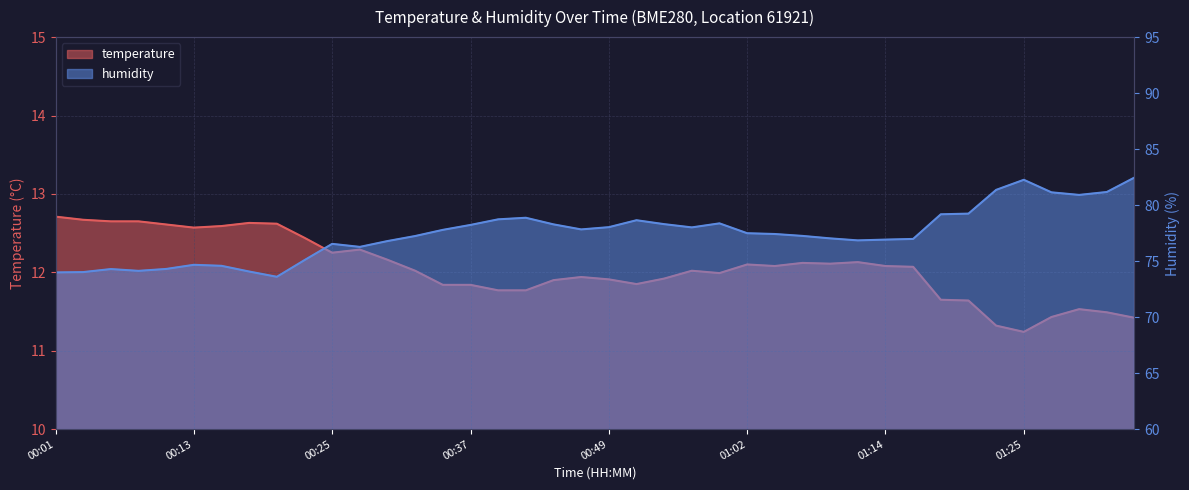

At which label is humidity closest to 78?

00:57